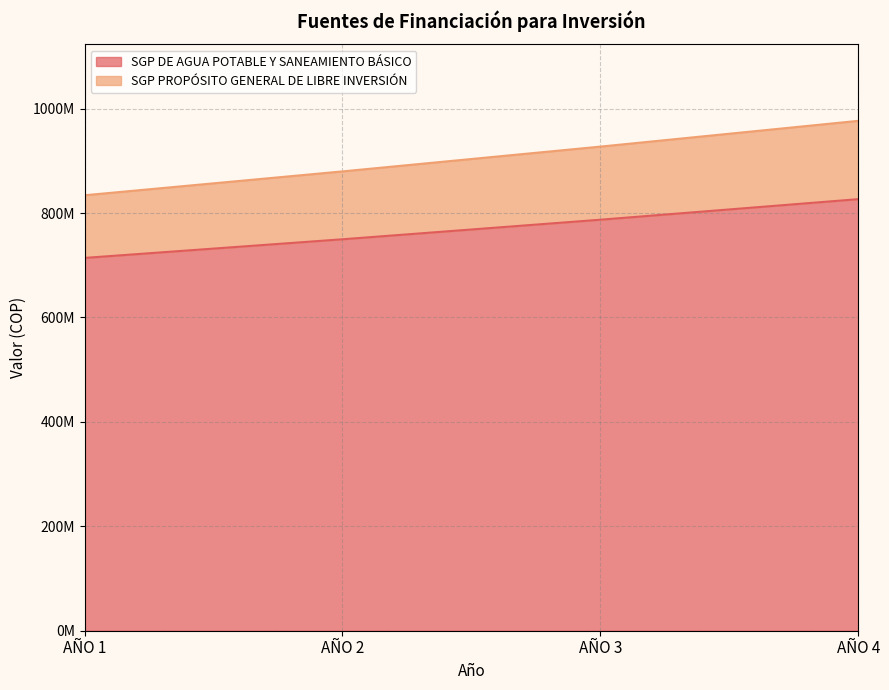

What is the minimum value shown in the chart?

714000000